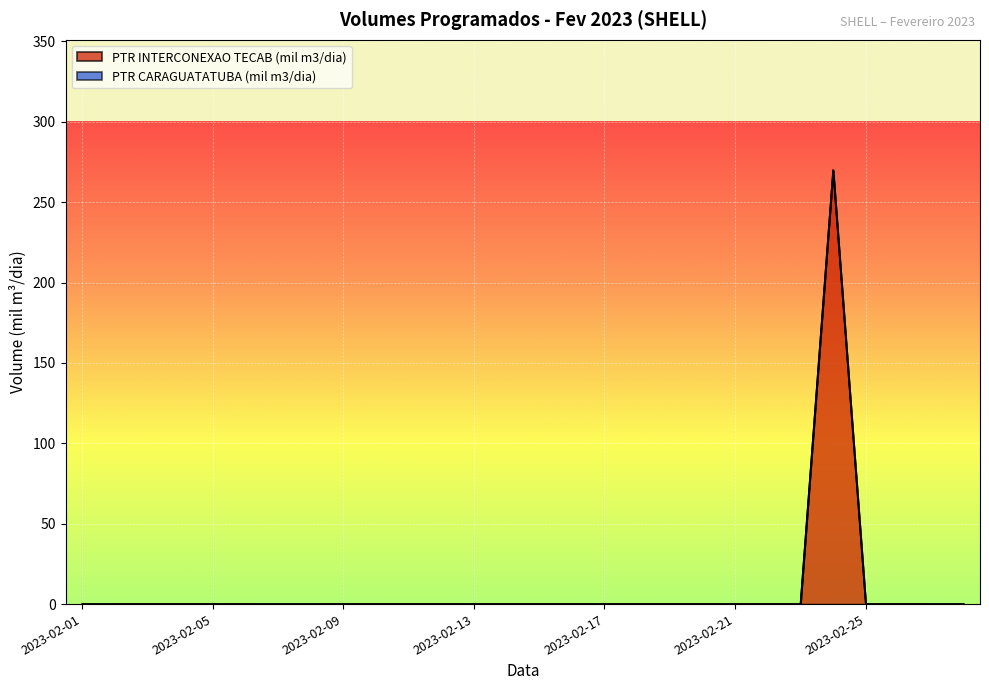

Rank the categories by value from lowest to highest.

2023-02-01, 2023-02-02, 2023-02-03, 2023-02-04, 2023-02-05, 2023-02-06, 2023-02-07, 2023-02-08, 2023-02-09, 2023-02-10, 2023-02-11, 2023-02-12, 2023-02-13, 2023-02-14, 2023-02-15, 2023-02-16, 2023-02-17, 2023-02-18, 2023-02-19, 2023-02-20, 2023-02-21, 2023-02-22, 2023-02-23, 2023-02-25, 2023-02-26, 2023-02-27, 2023-02-28, 2023-02-24